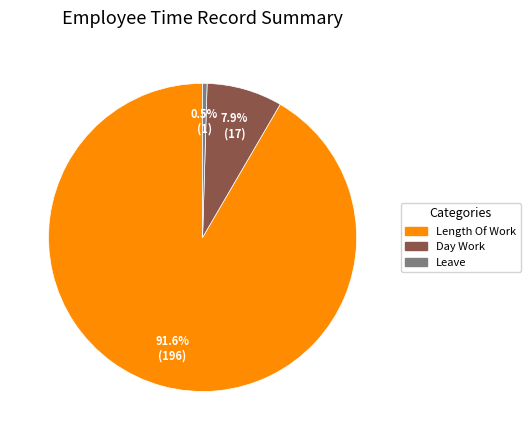

Count the number of slices in the pie.

3